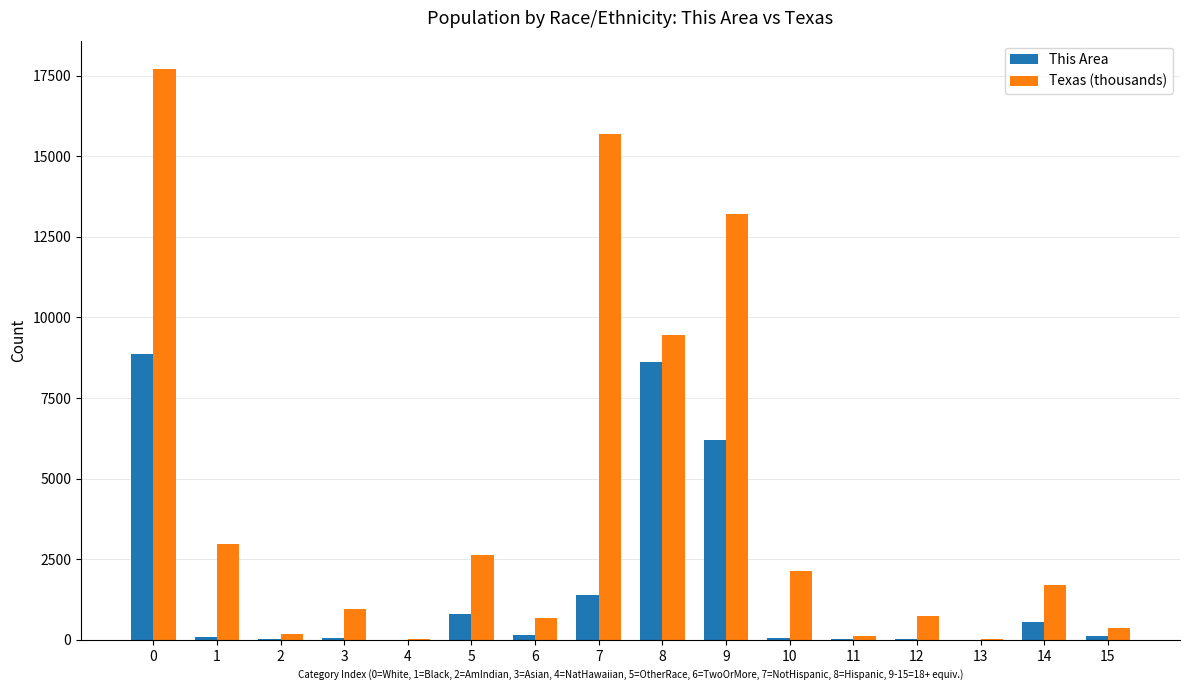

What is the maximum value shown in the chart?

17701.6